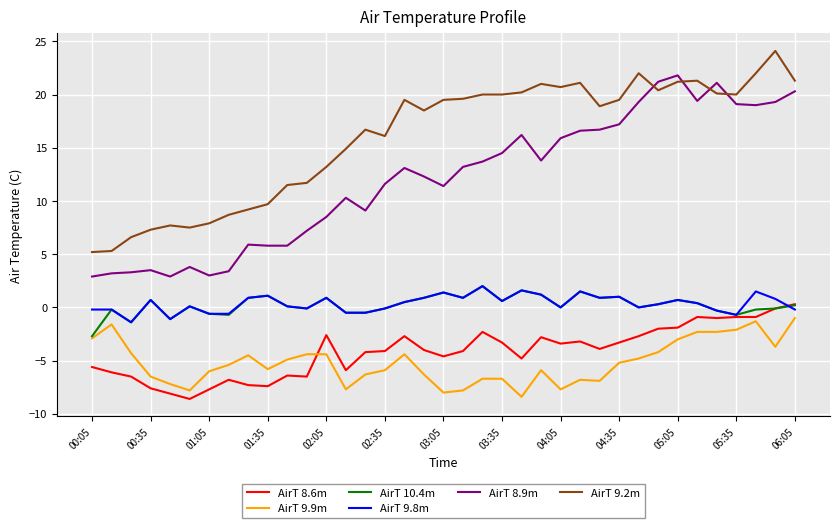

What is the highest value of the AirT 9.9m series?

-1.0